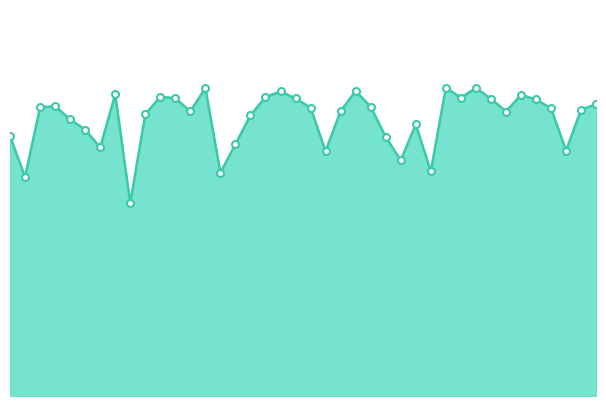

Does the chart have visible grid lines?

No